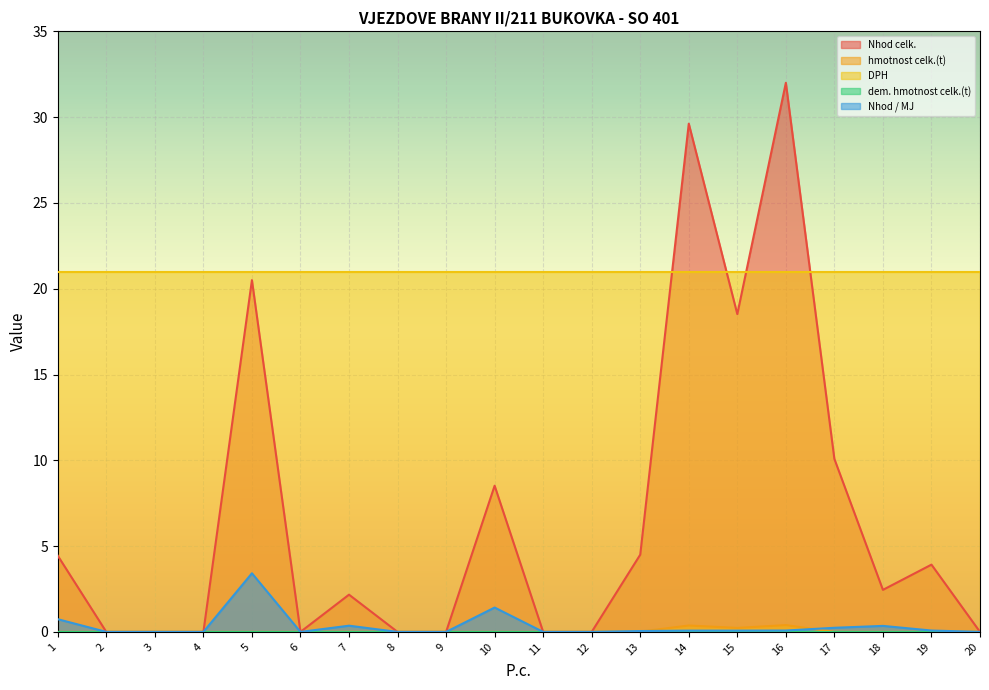

True or false: DPH and hmotnost celk.(t) cross at least once.

False